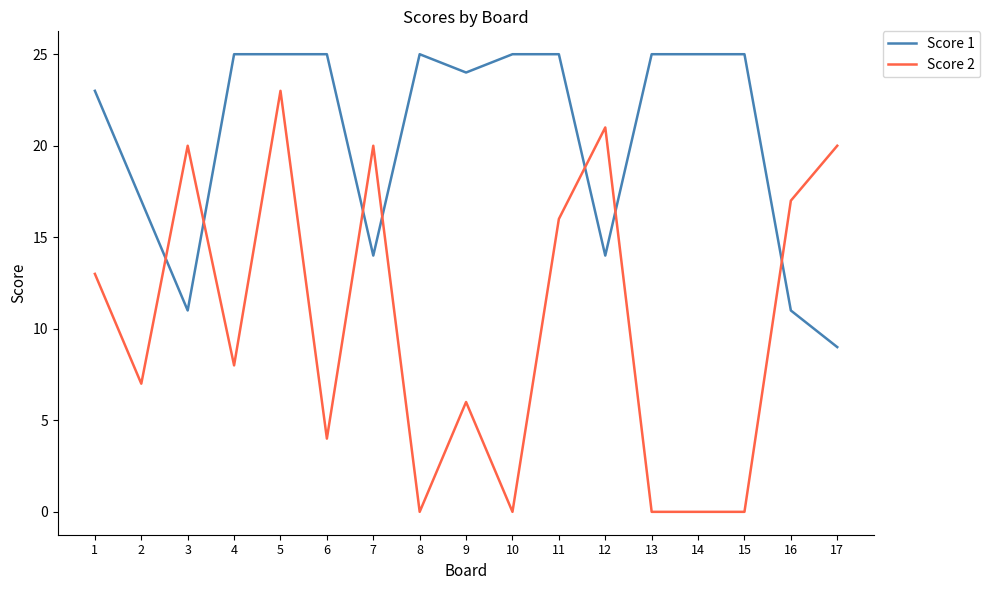

At which label does Score 2 first exceed 8?

1